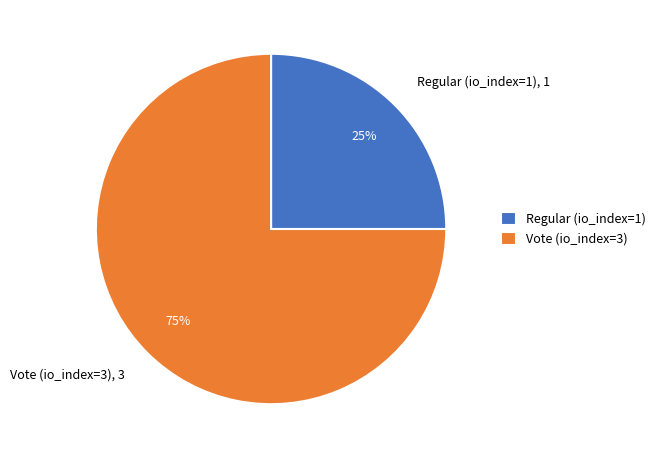

To the nearest percent, what is the difference between the largest and smallest slice percentages?

50%